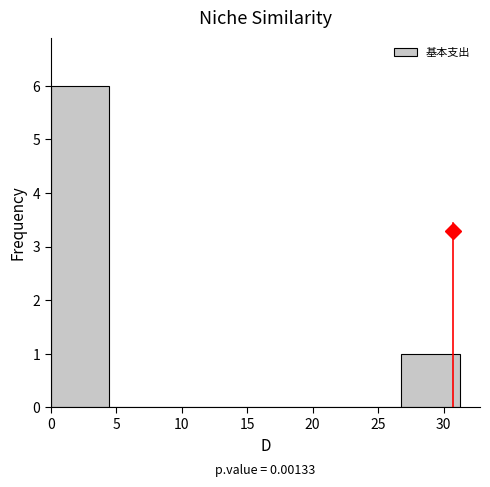

Over which range of the x-axis is the bar tallest?

0.0 to 4.5